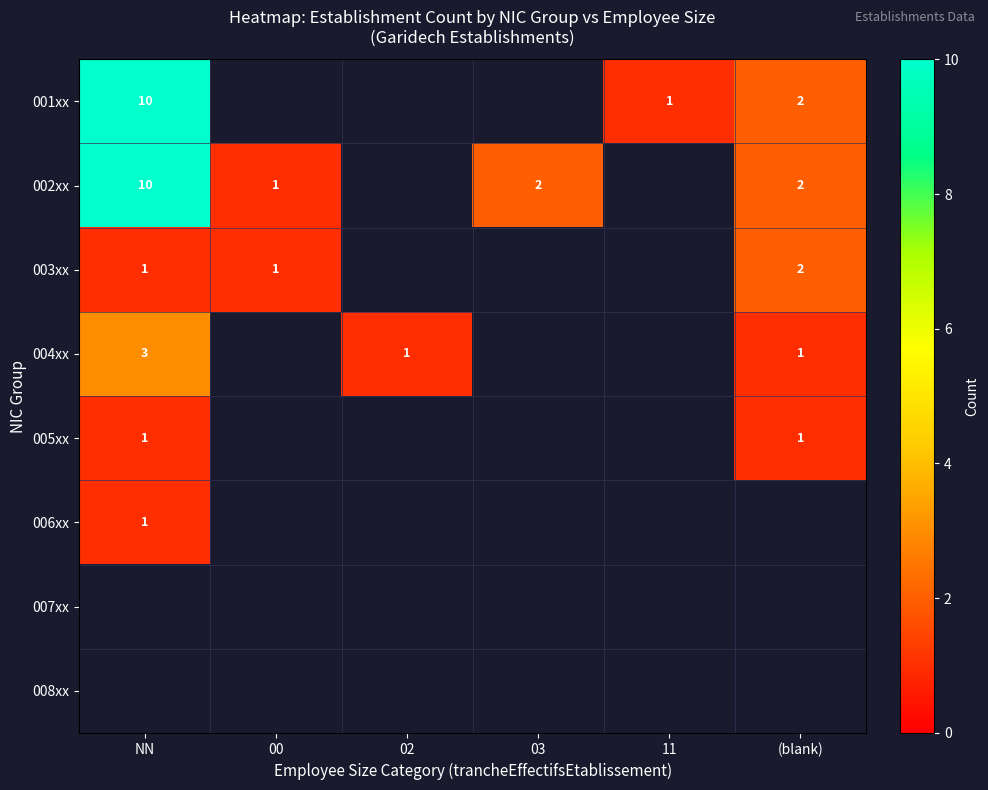

Is it true that 004xx equals 2 at NN?

False